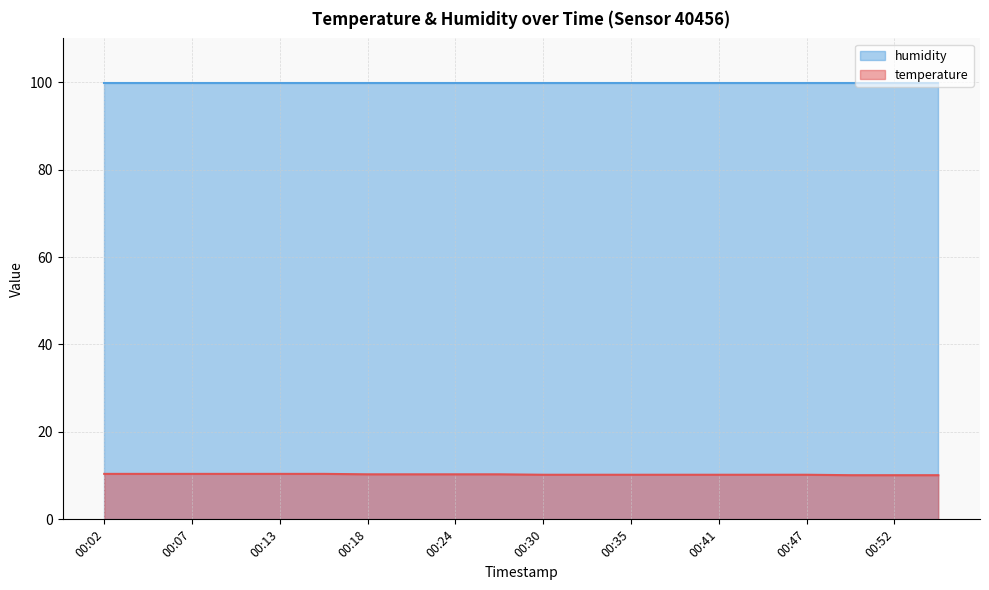

True or false: the data shows 10.4 at 00:02.

True